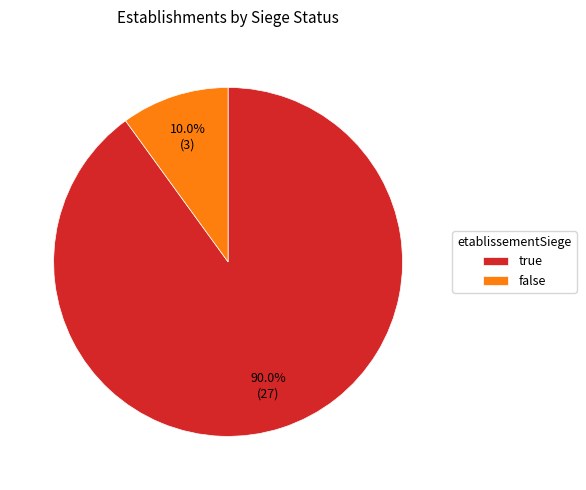

Between false and true, which is larger?

true